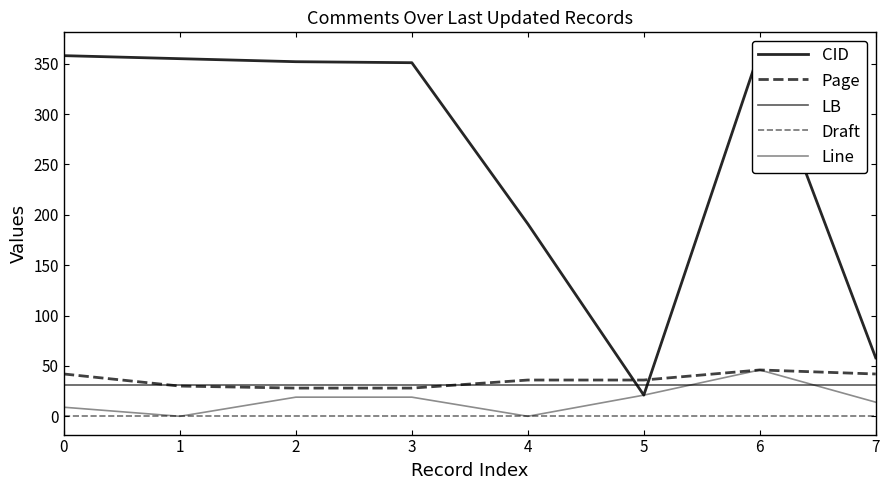

Does the chart display data point markers on the line(s)?

No